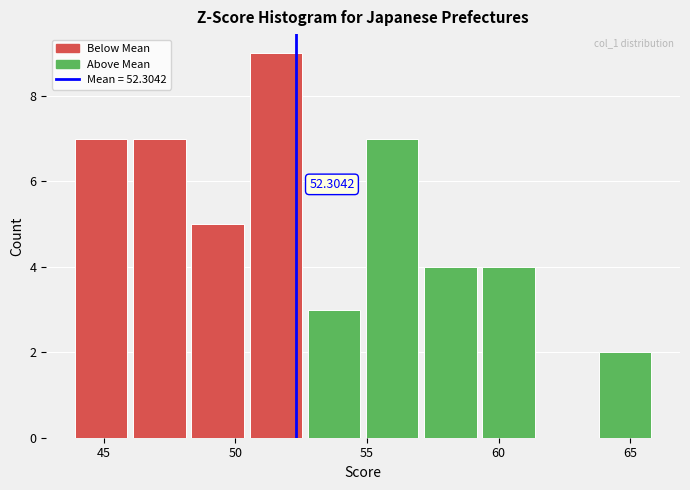

Which range on the x-axis has the tallest bar?

50.5 to 52.5